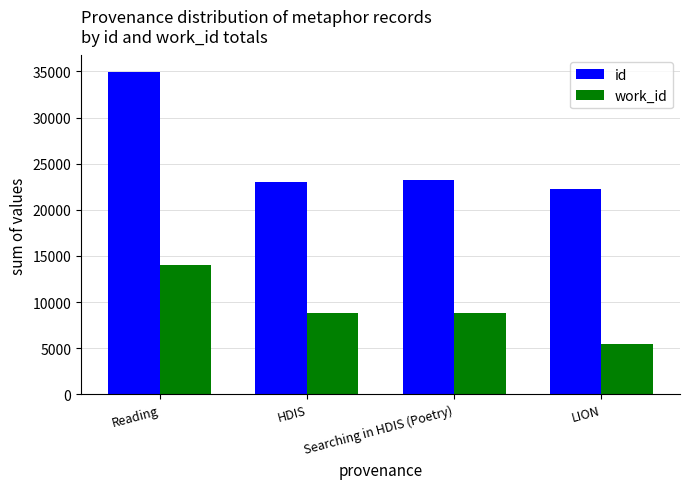

List the series in order of their peak value, highest first.

id, work_id